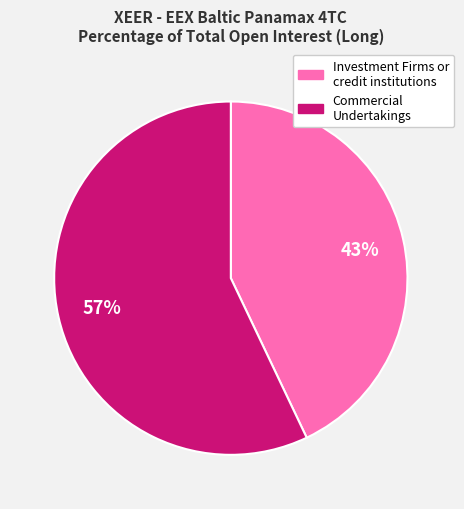

How many slices are in this pie chart?

2